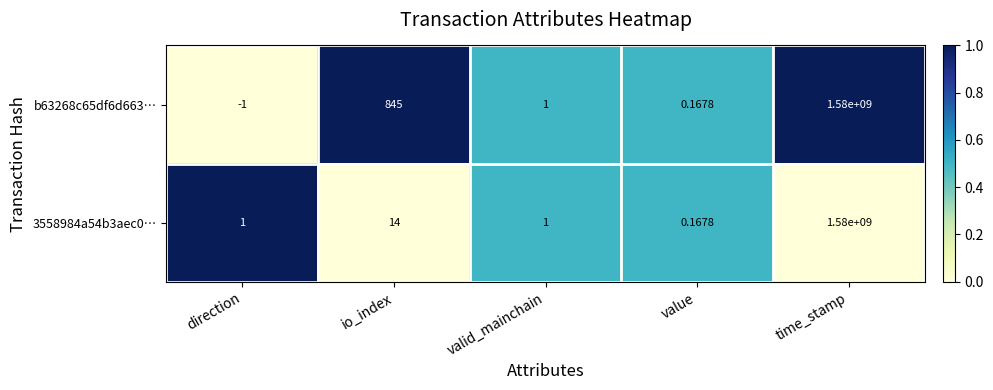

At which category does the chart reach its minimum across all series?

direction